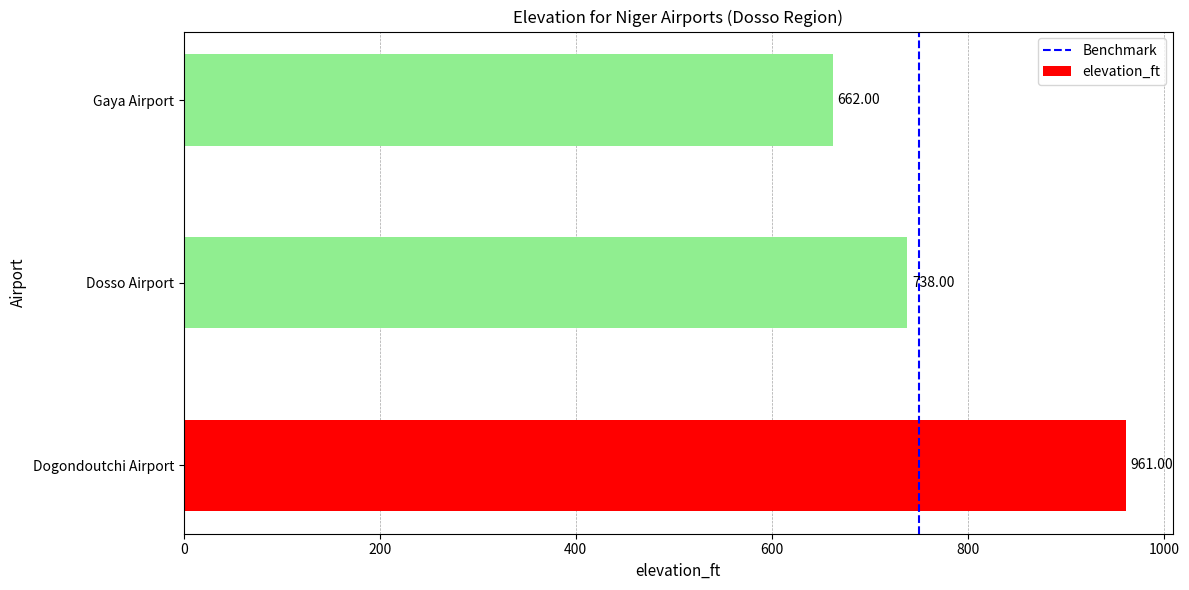

At which category does the chart reach its peak across all series?

Dogondoutchi Airport